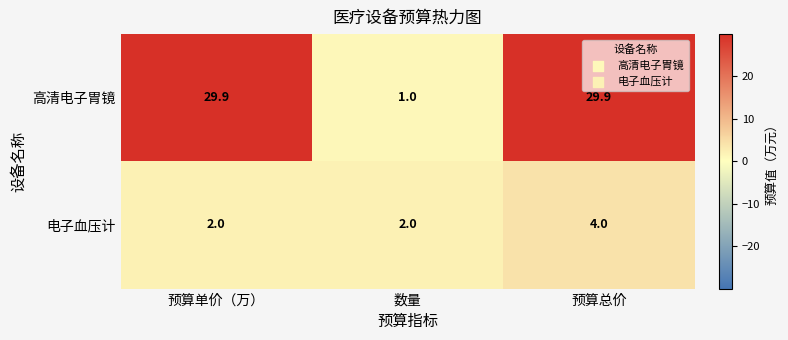

Reading left to right, what are all the values shown in this chart?

高清电子胃镜: 29.9	1.0	29.9
电子血压计: 2.0	2.0	4.0